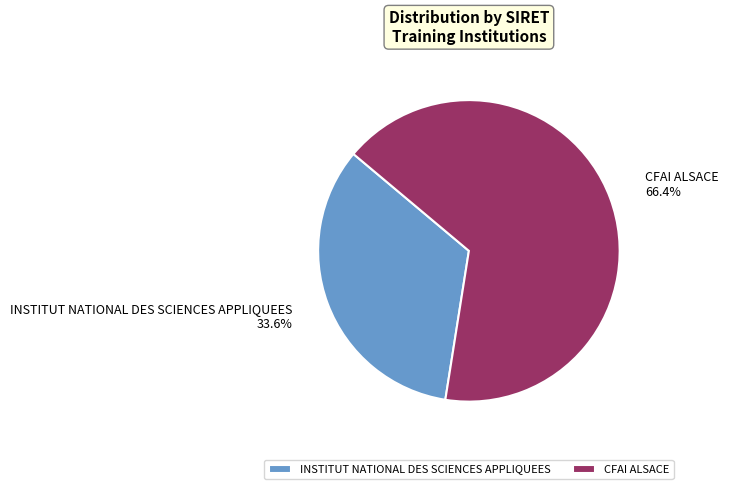

Which category has the smallest portion of the pie?

INSTITUT NATIONAL DES SCIENCES APPLIQUEES